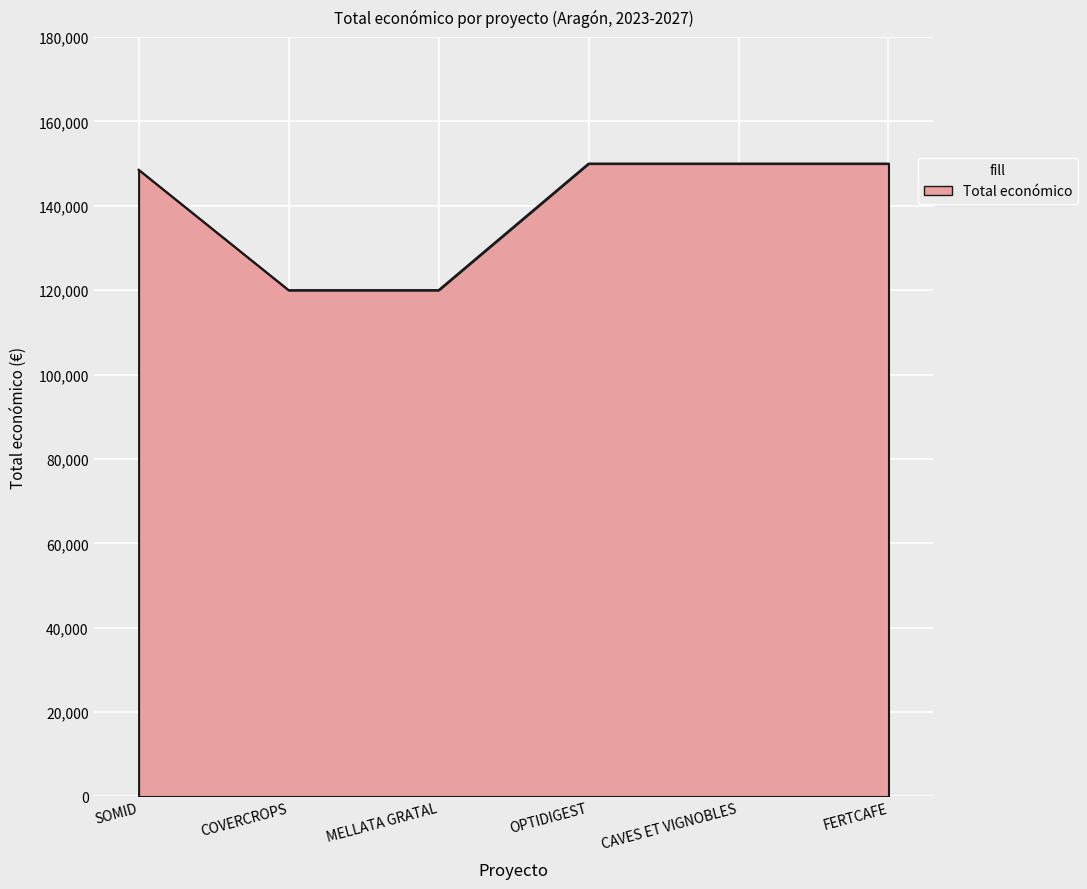

What is the minimum value shown in the chart?

120000